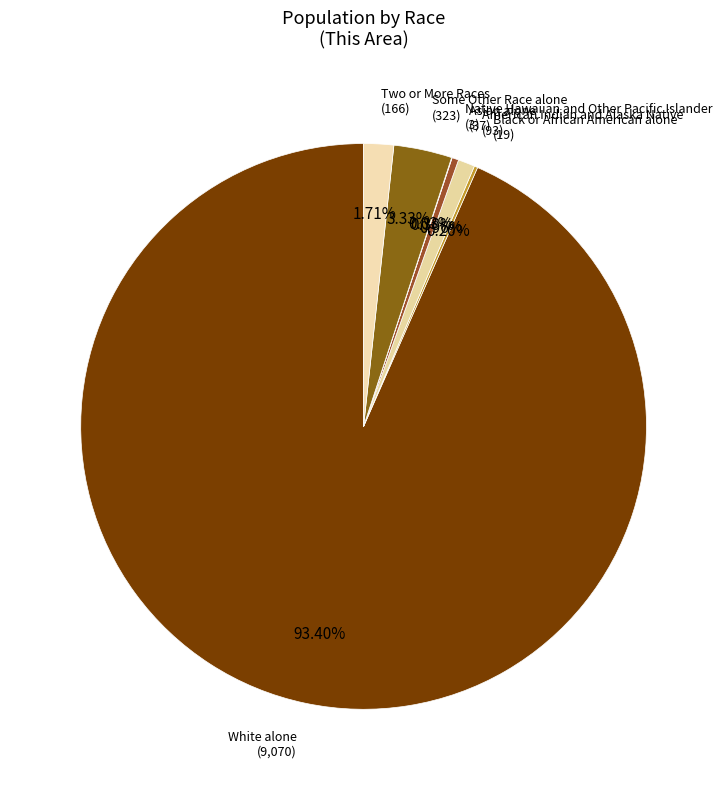

Is there any slice that represents more than half of the pie?

Yes